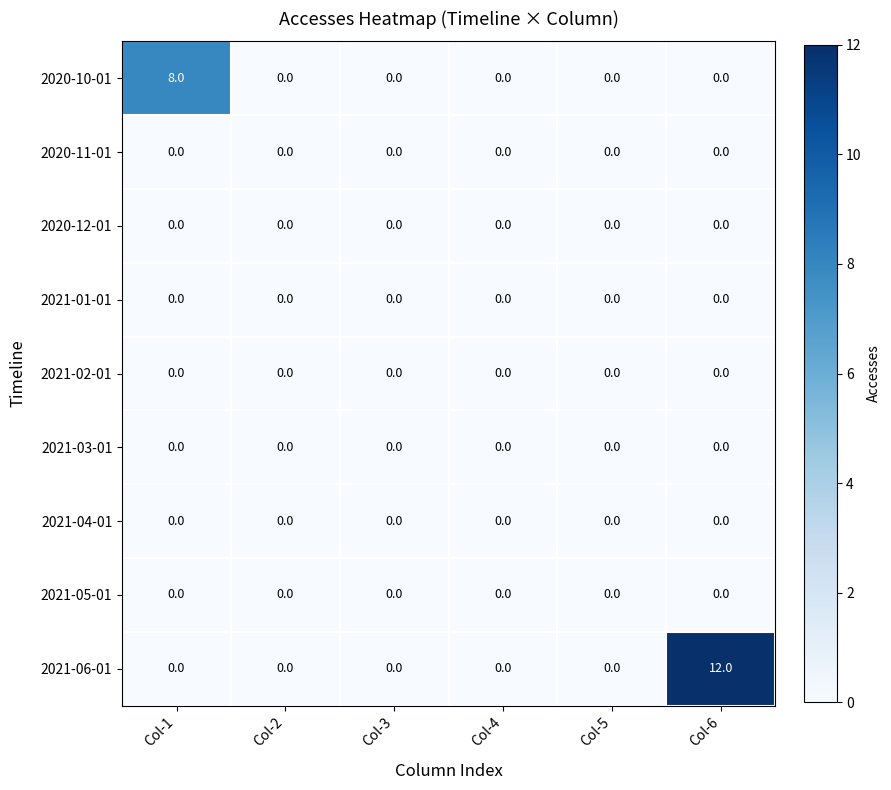

Which series has the widest spread of values?

2021-06-01